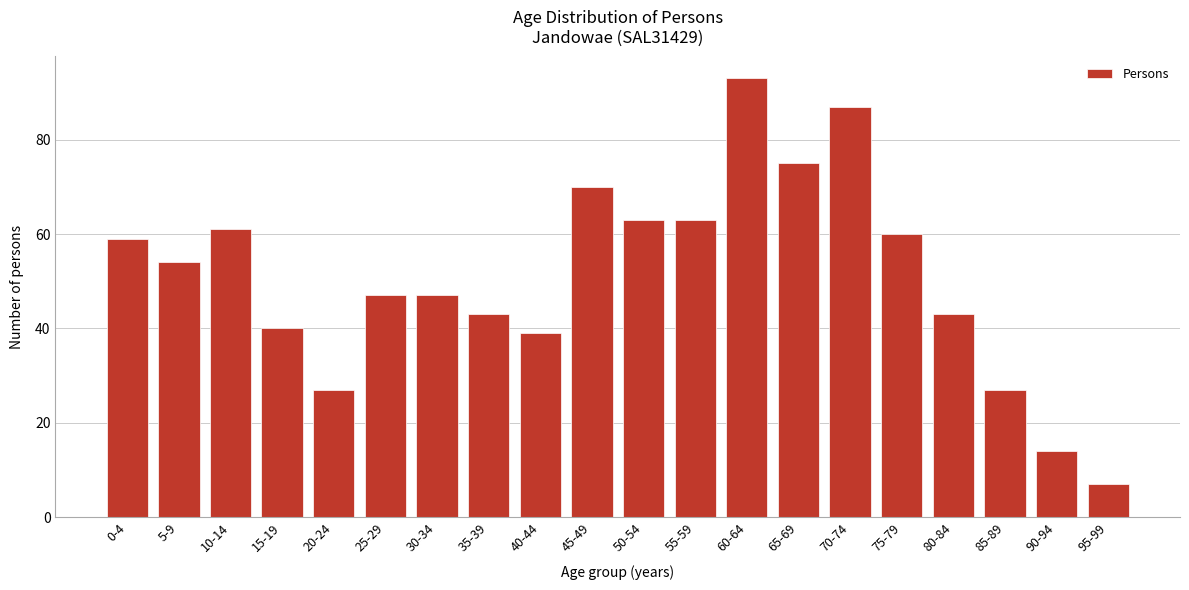

Reading left to right, list all the values displayed in this chart.

59	54	61	40	27	47	47	43	39	70	63	63	93	75	87	60	43	27	14	7